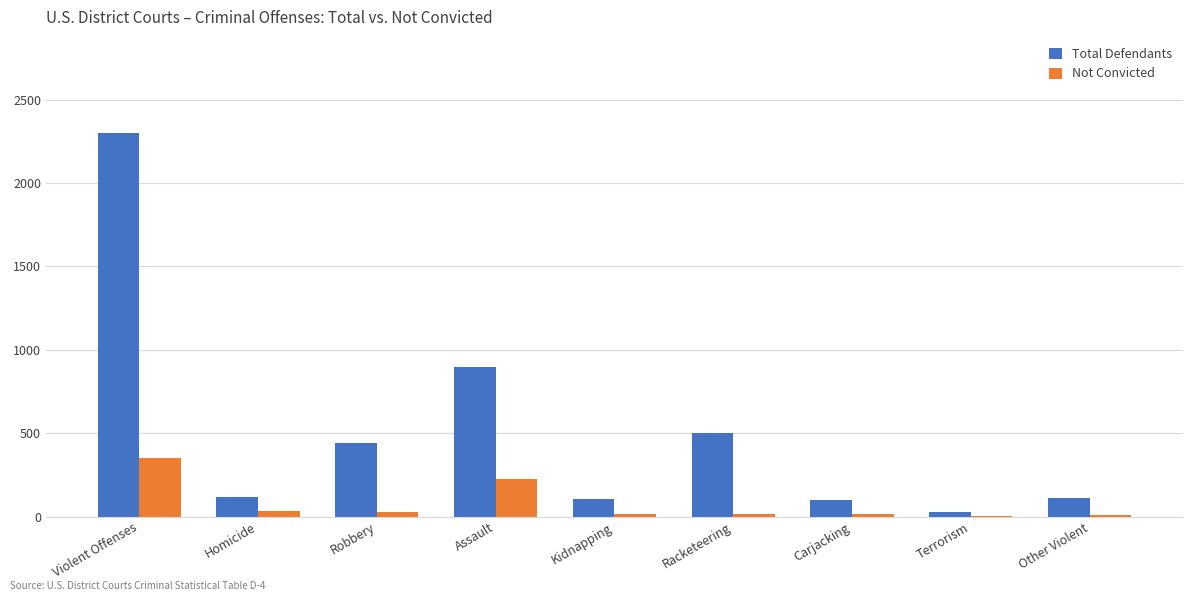

The value of Total Defendants at Violent Offenses is 2301. True or false?

True